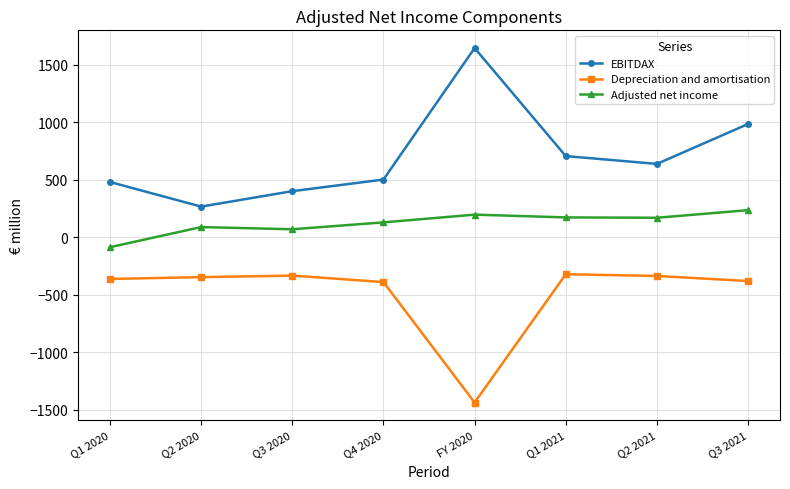

True or false: EBITDAX has more than 1 interior local peaks.

False